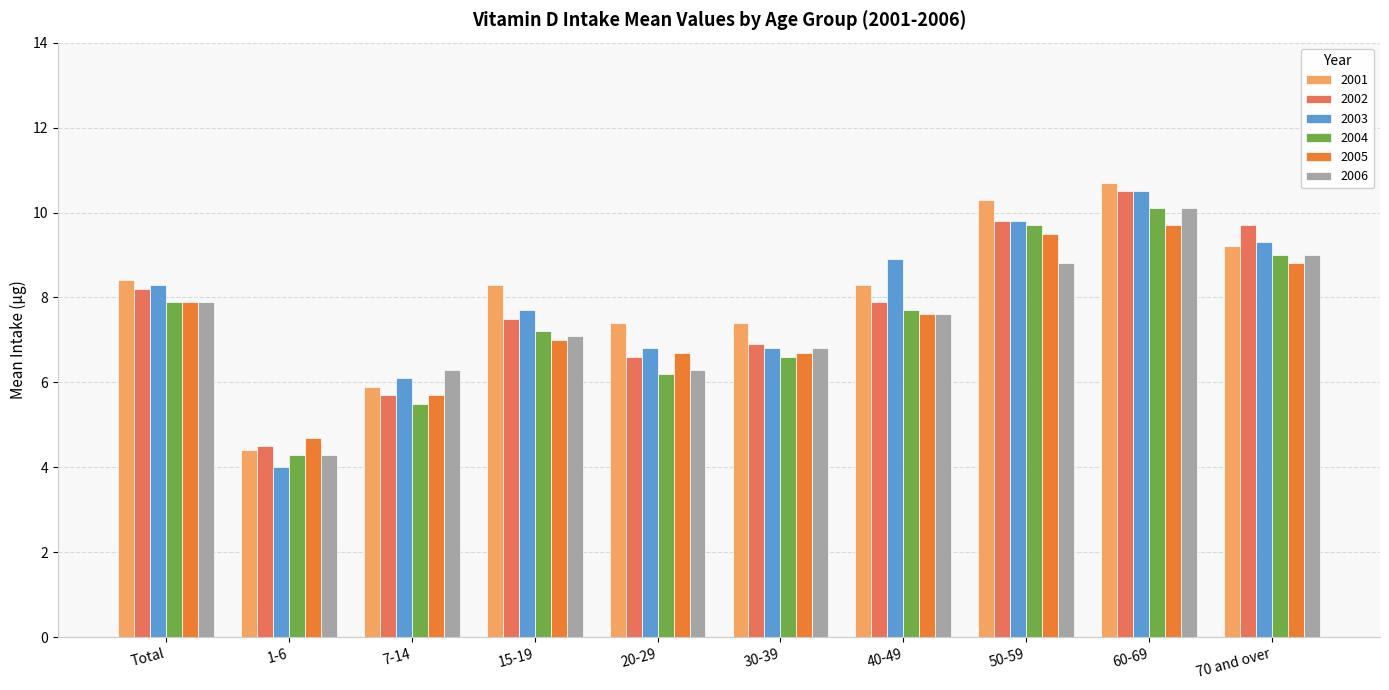

At which category is the sum across all series the highest?

60-69